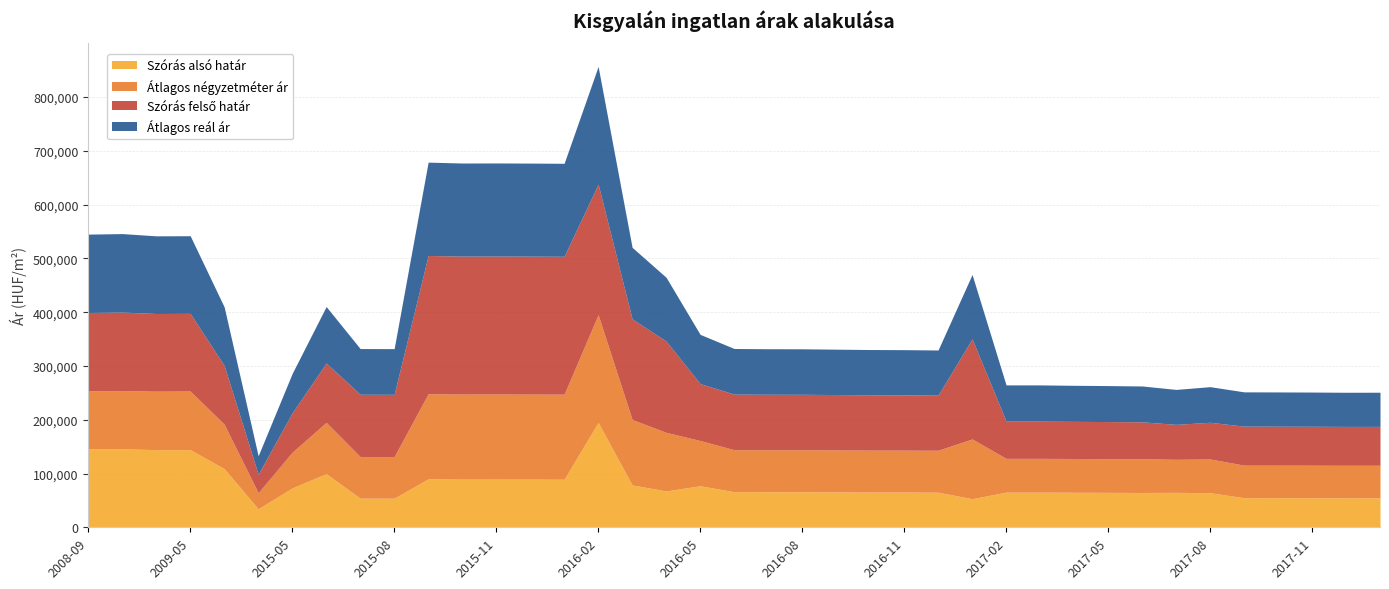

What is the difference between the second highest and minimum values in the Szórás felső határ series?

222267